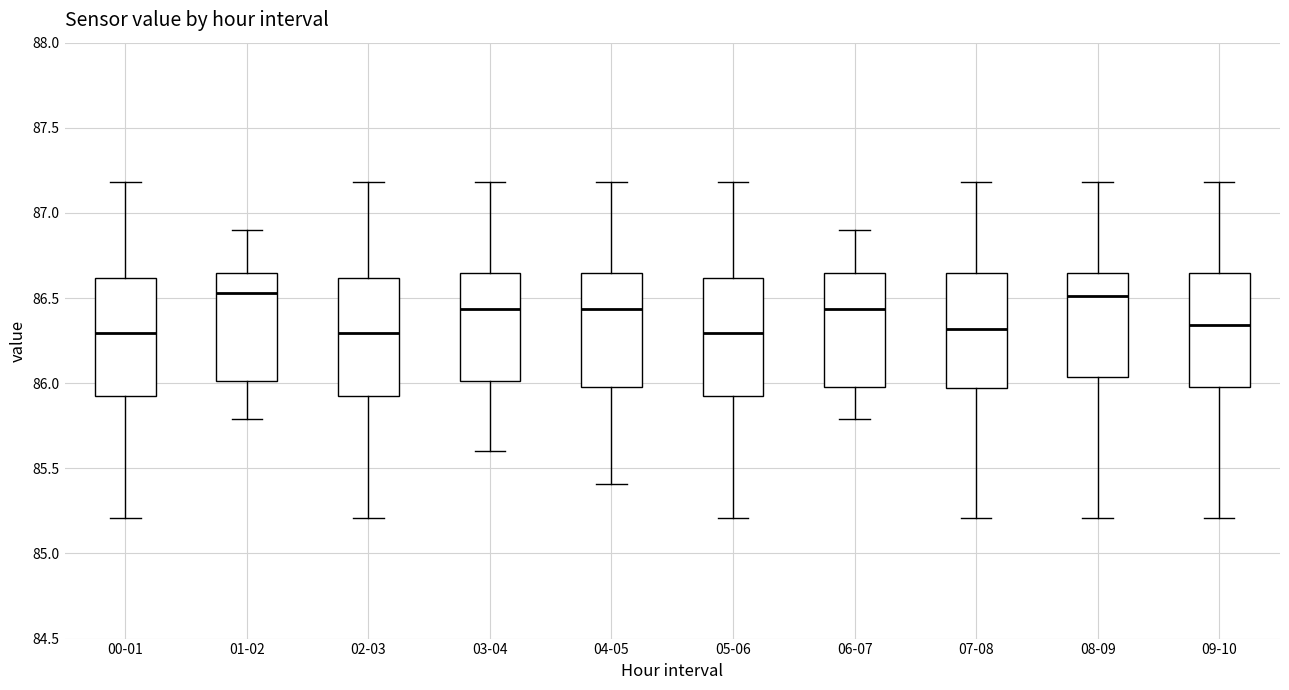

Reading left to right, transcribe this box plot: for each box, give where its median line is, the range the box spans, and where its two whiskers end, as read against the y-axis. The values are not printed on the chart, so give them approximately, as read against the axis.

00-01: median 86.30, box 85.95 to 86.60, whiskers 85.20 to 87.20
01-02: median 86.55, box 86.00 to 86.65, whiskers 85.80 to 86.90
02-03: median 86.30, box 85.95 to 86.60, whiskers 85.20 to 87.20
03-04: median 86.45, box 86.00 to 86.65, whiskers 85.60 to 87.20
04-05: median 86.45, box 86.00 to 86.65, whiskers 85.40 to 87.20
05-06: median 86.30, box 85.95 to 86.60, whiskers 85.20 to 87.20
06-07: median 86.45, box 86.00 to 86.65, whiskers 85.80 to 86.90
07-08: median 86.30, box 85.95 to 86.65, whiskers 85.20 to 87.20
08-09: median 86.50, box 86.05 to 86.65, whiskers 85.20 to 87.20
09-10: median 86.35, box 86.00 to 86.65, whiskers 85.20 to 87.20